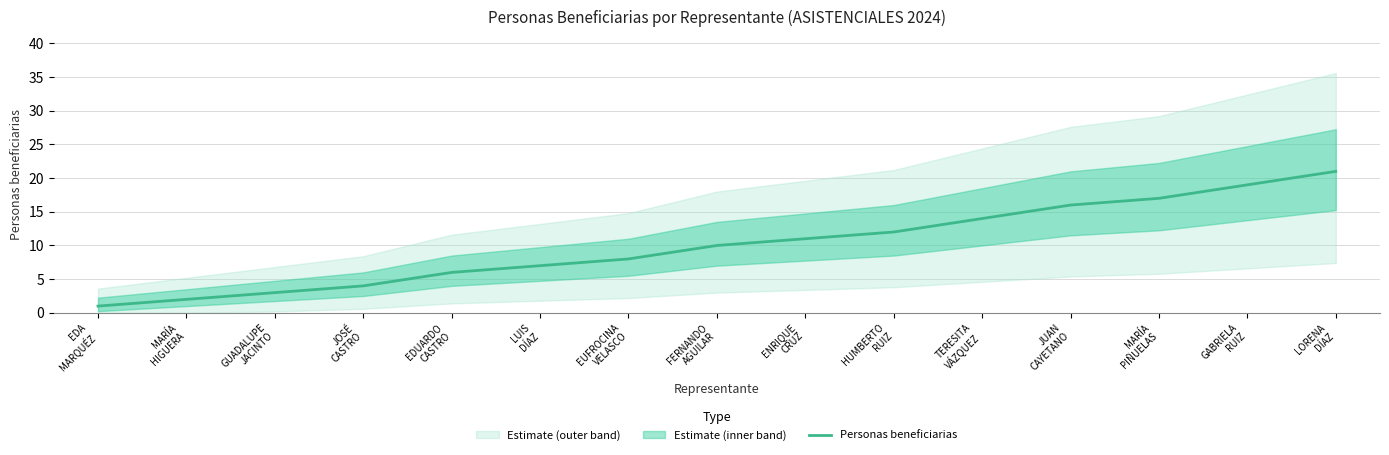

What is the value of the 8th point from the left?

10